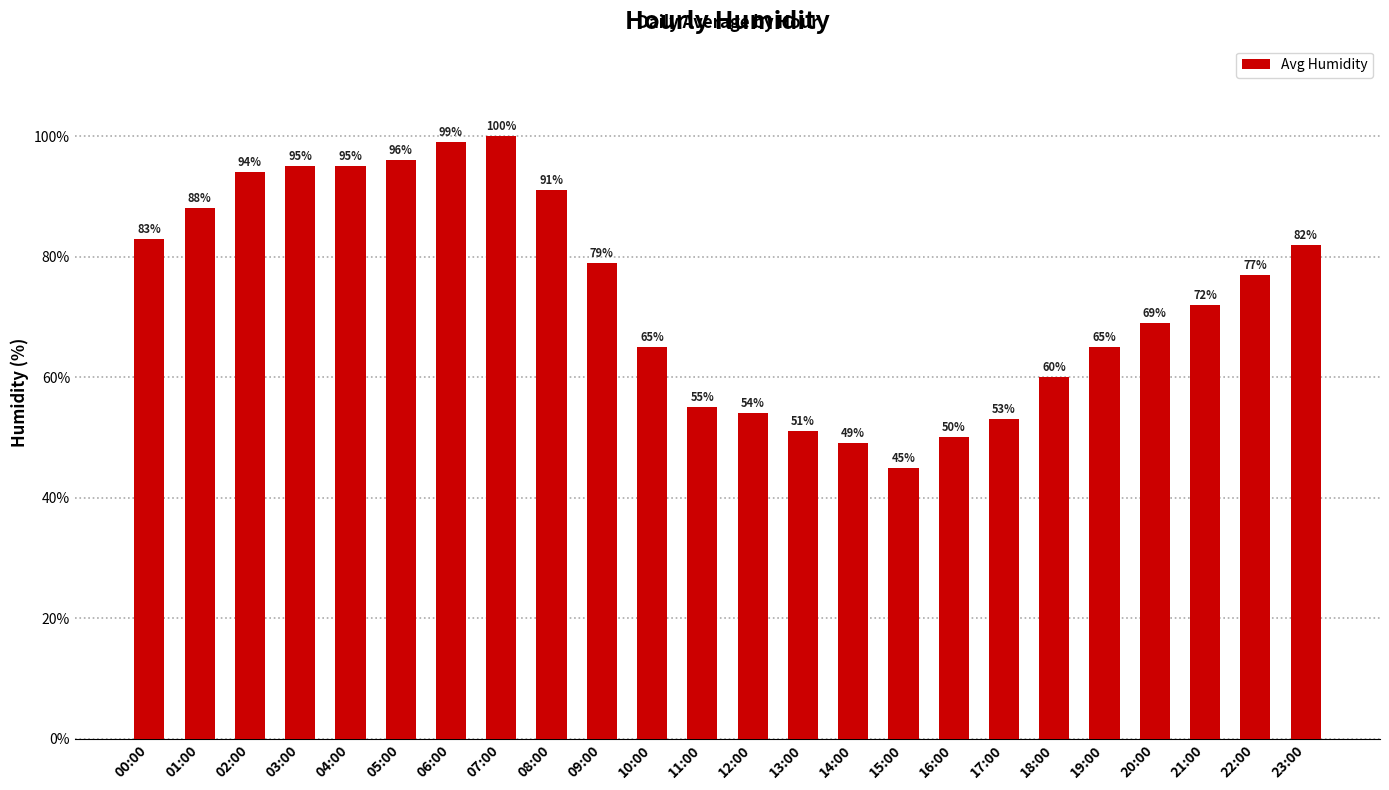

How many series are shown in this chart?

1